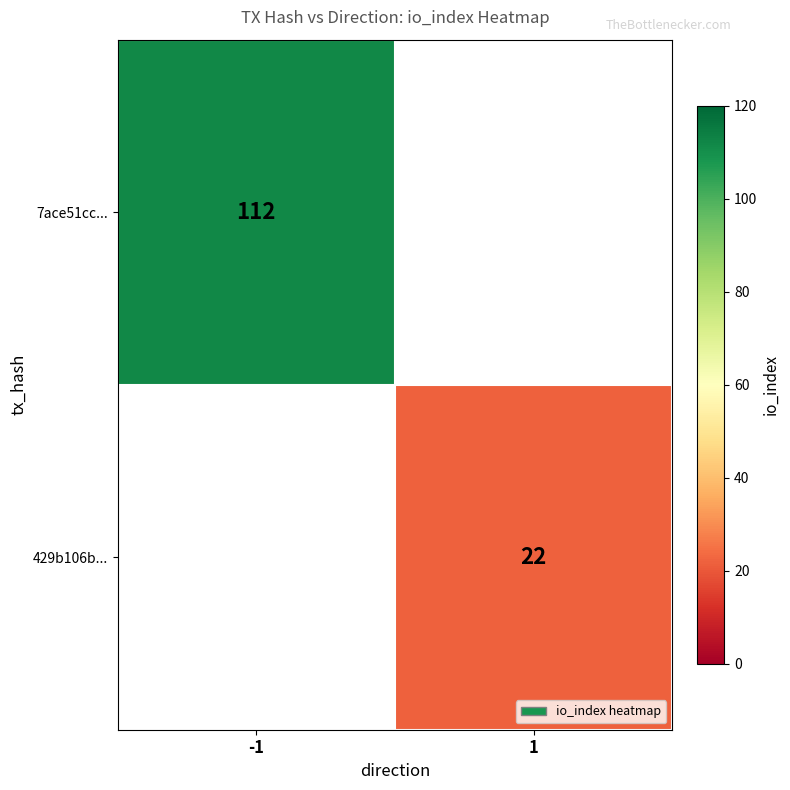

The 7ace51cc... series shows 112 at -1. True or false?

True